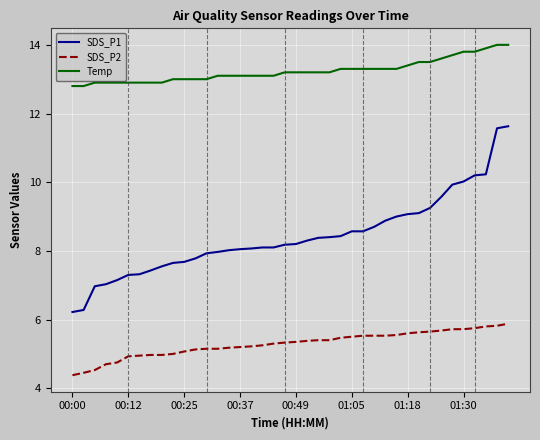

What is the minimum value shown in the chart?

4.4